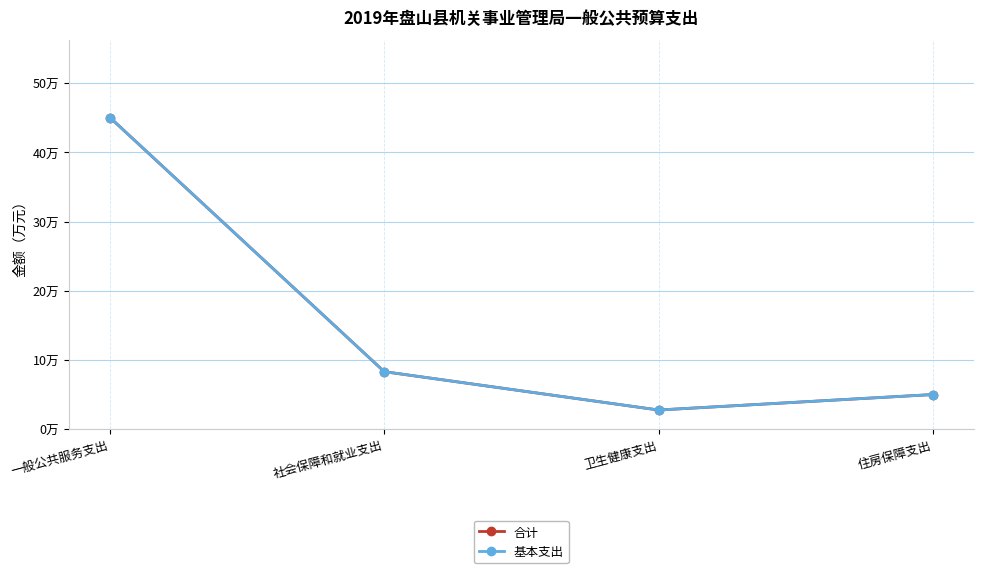

How many values in the 合计 series are below 8?

2